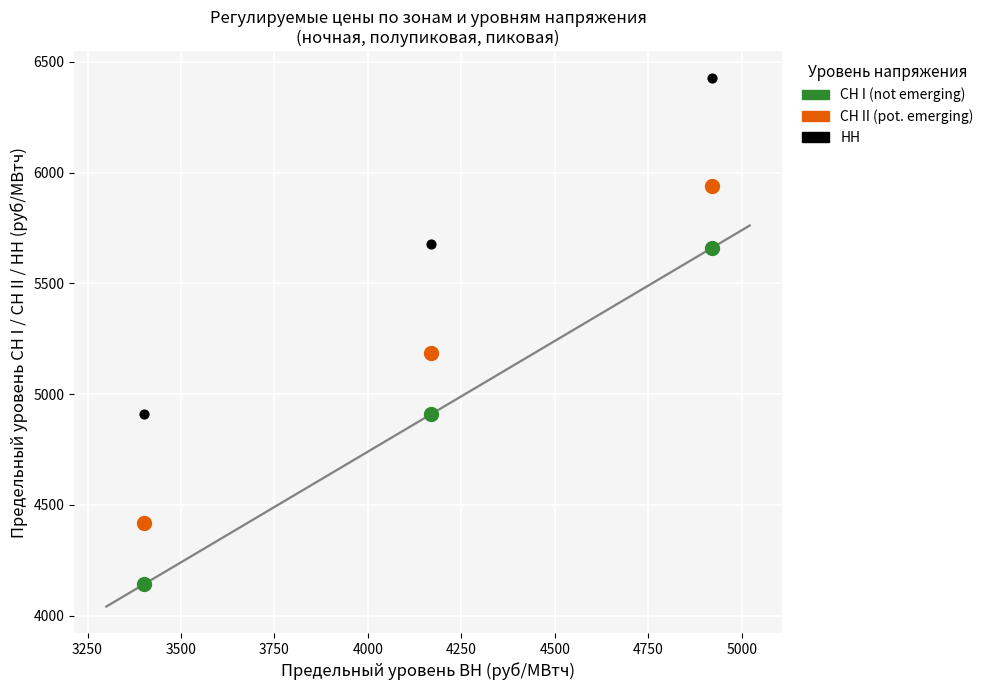

What is the X range (max minus min) for the scatter plot?

1520.9